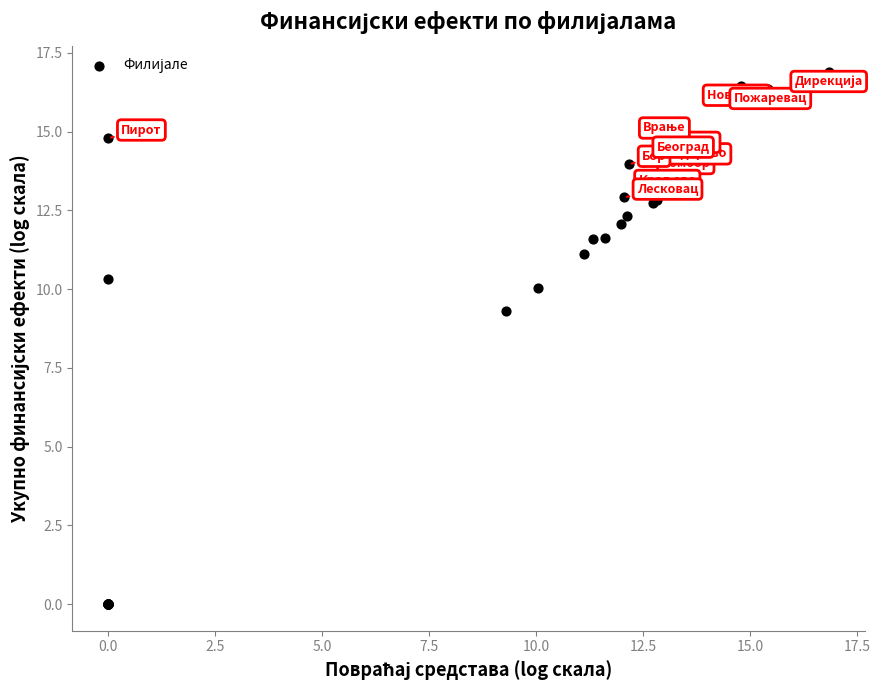

What Y value in the scatter plot is closest to 8?

9.3